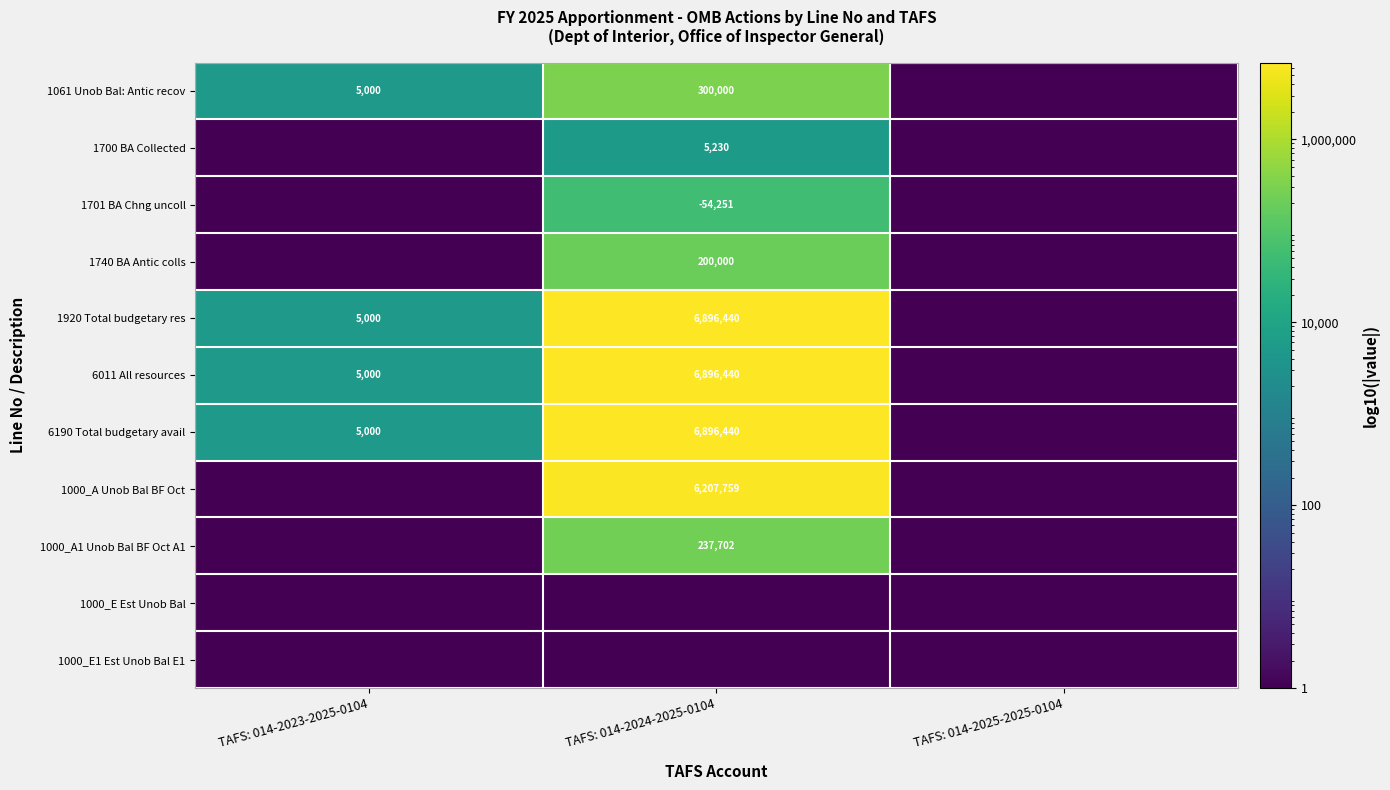

What is the smallest value displayed?

1